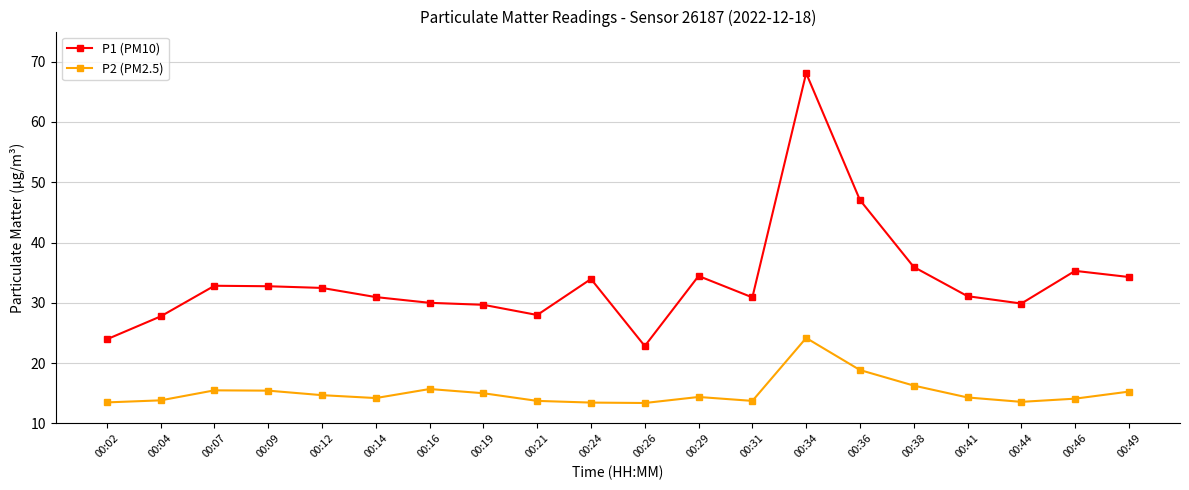

At which category is the sum across all series the highest?

00:34